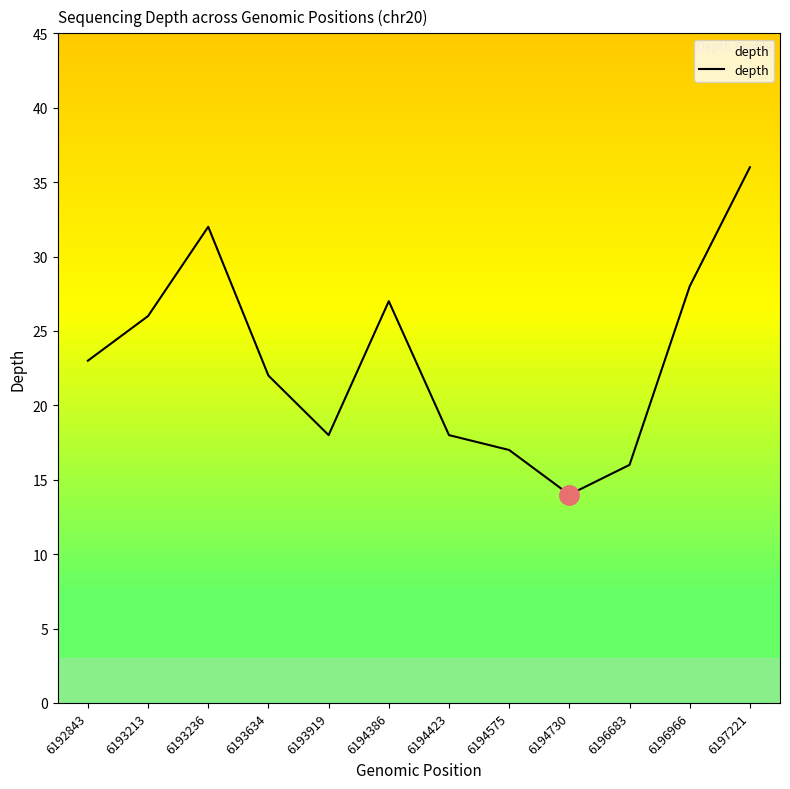

Does the chart display data point markers on the line(s)?

No